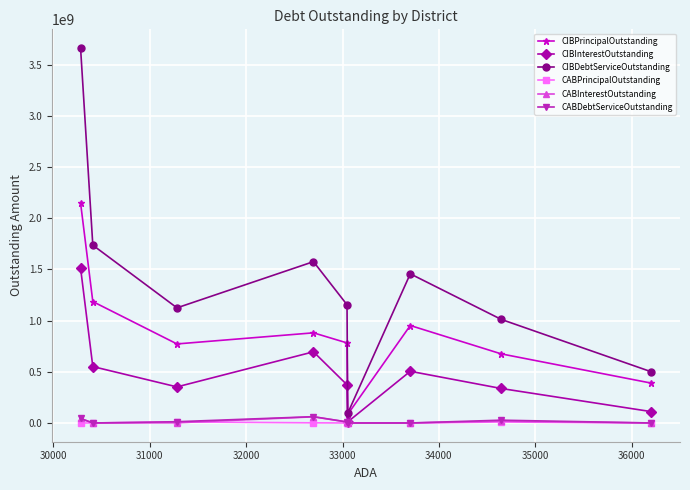

True or false: CABInterestOutstanding and CABDebtServiceOutstanding cross at least once.

False